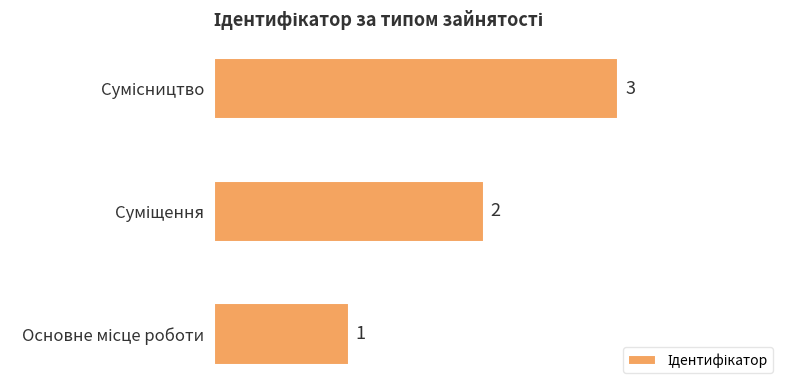

Count the values in the range 1 to 3.

3